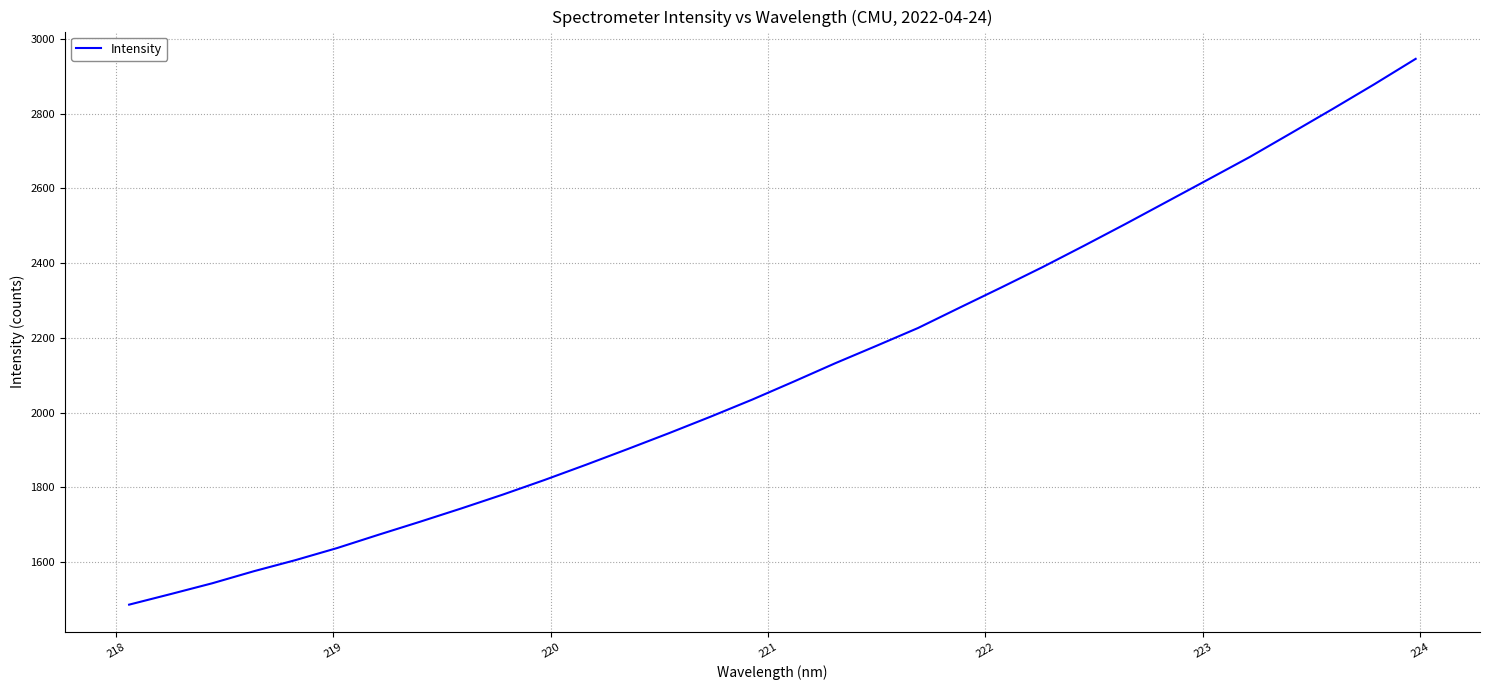

What is the greatest value displayed?

2946.8